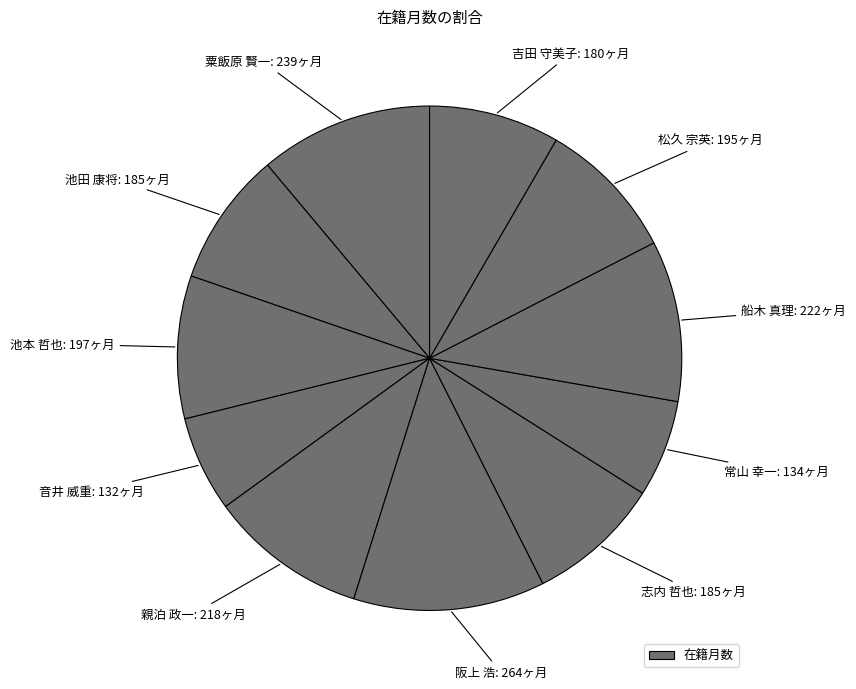

How many segments does this pie chart have?

11